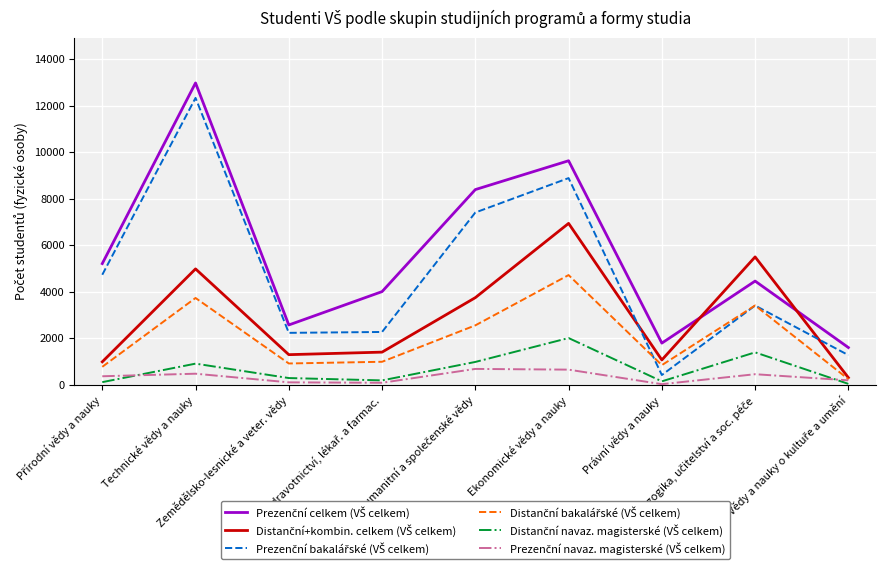

What is the greatest value displayed?

12970